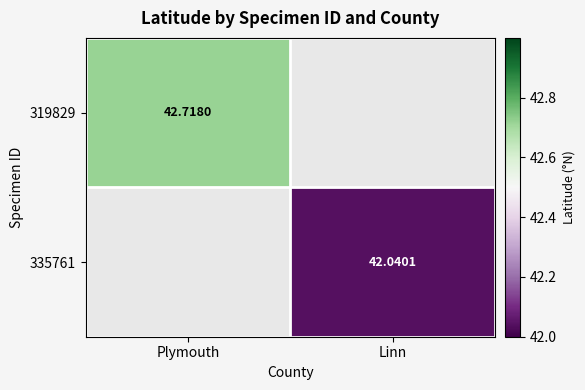

At which label does 319829 reach its peak?

Plymouth